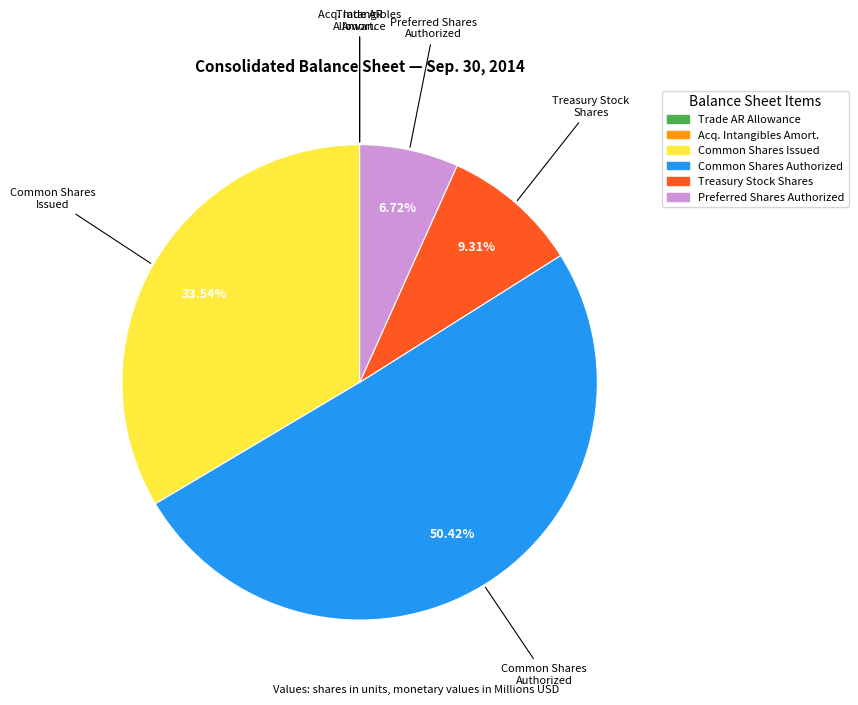

Count the number of slices in the pie.

6